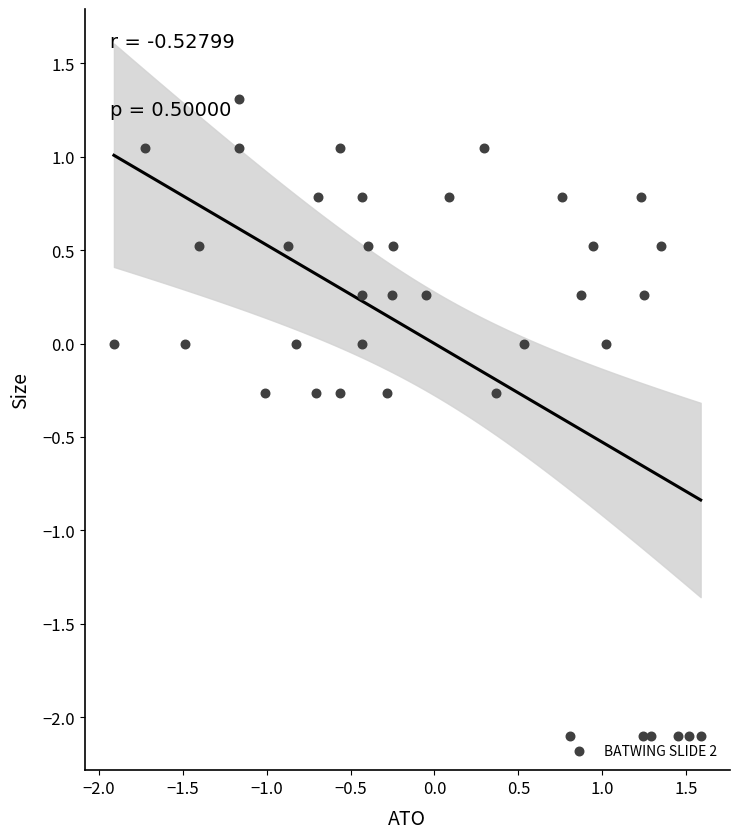

What is the range of Y values (max minus min)?

3.4